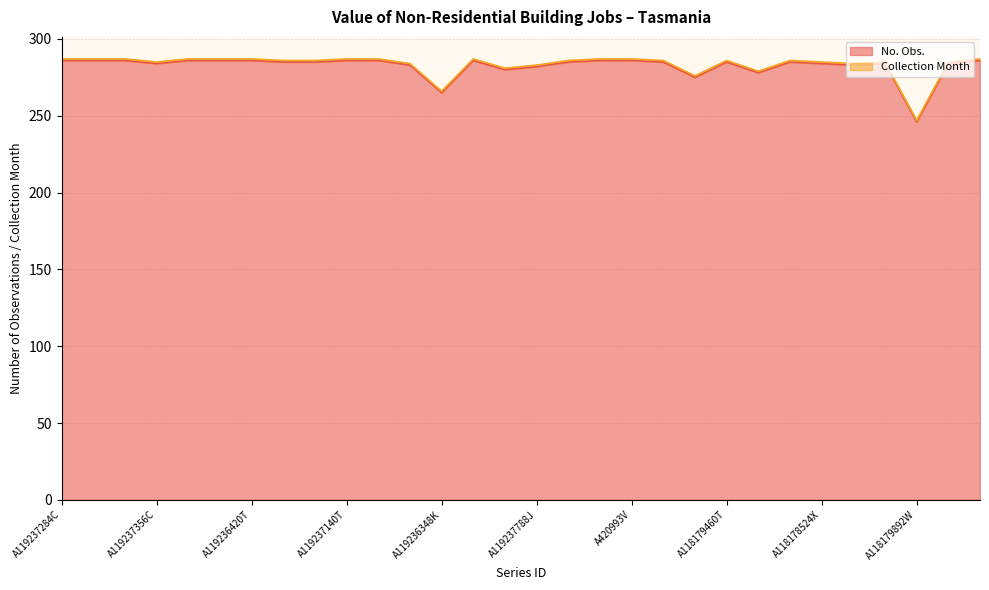

How many categories are shown in the chart?

30